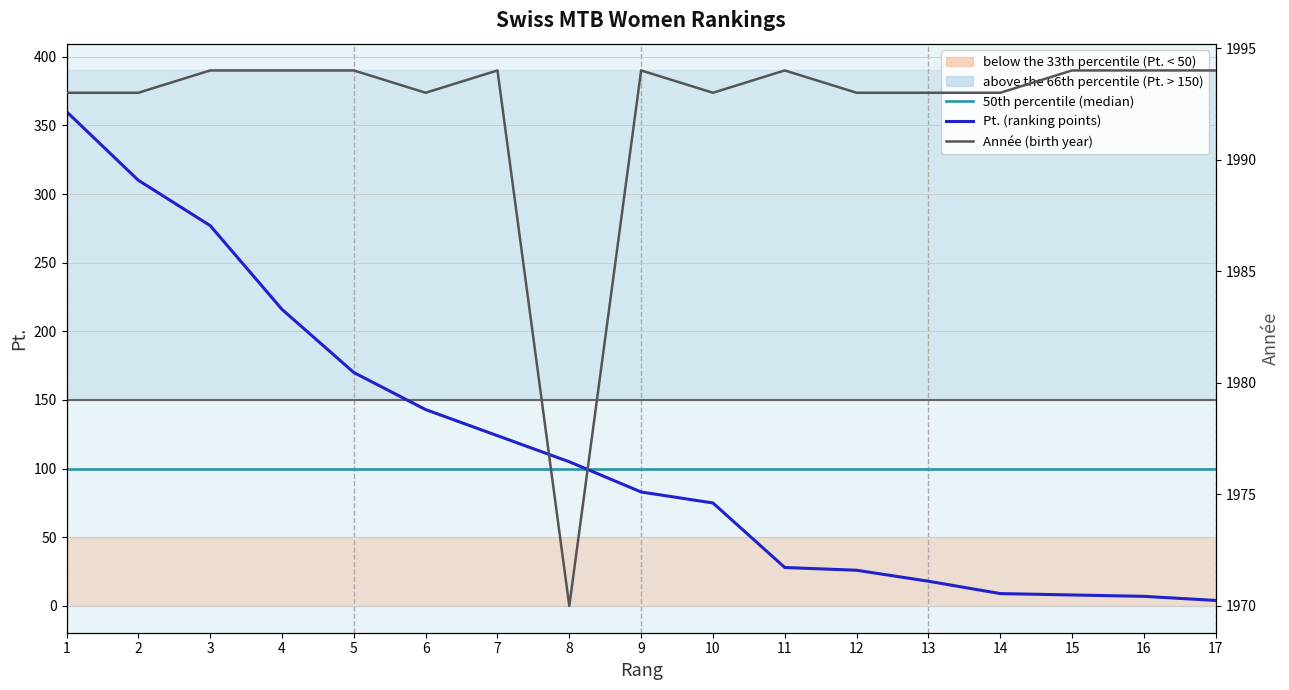

Reading left to right, extract all data points from this chart.

Pt. (ranking points): 1=360	2=310	3=277	4=216	5=170	6=143	7=124	8=105	9=83	10=75	11=28	12=26	13=18	14=9	15=8	16=7	17=4
Année (birth year): 1=1993	2=1993	3=1994	4=1994	5=1994	6=1993	7=1994	8=1970	9=1994	10=1993	11=1994	12=1993	13=1993	14=1993	15=1994	16=1994	17=1994